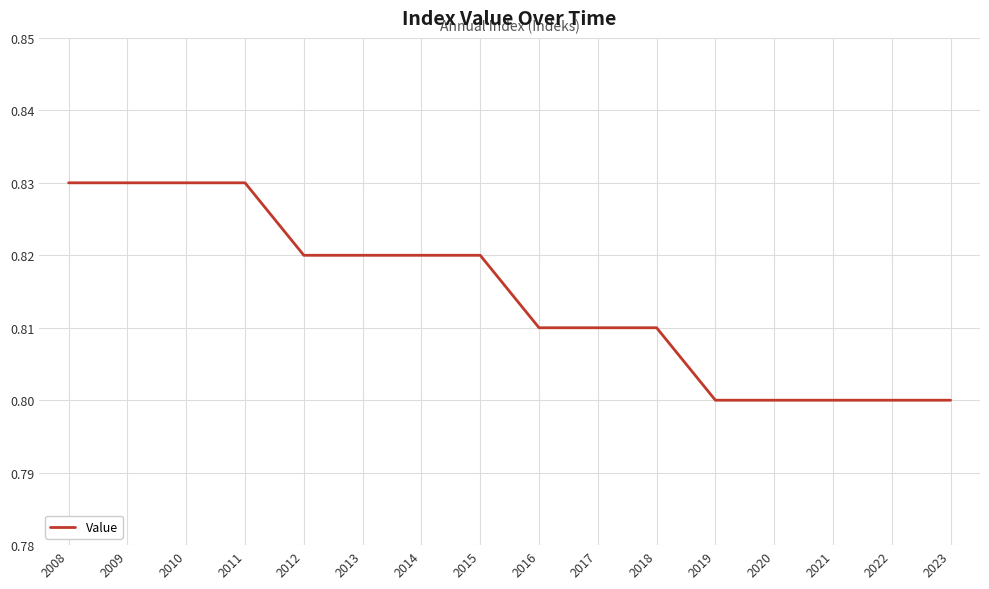

True or false: the data shows 1.3 at 2012.

False